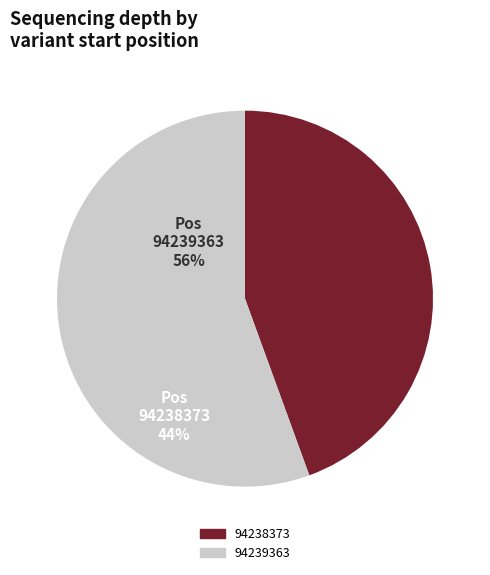

Is the sum of 94239363 and 94238373 greater than half?

Yes